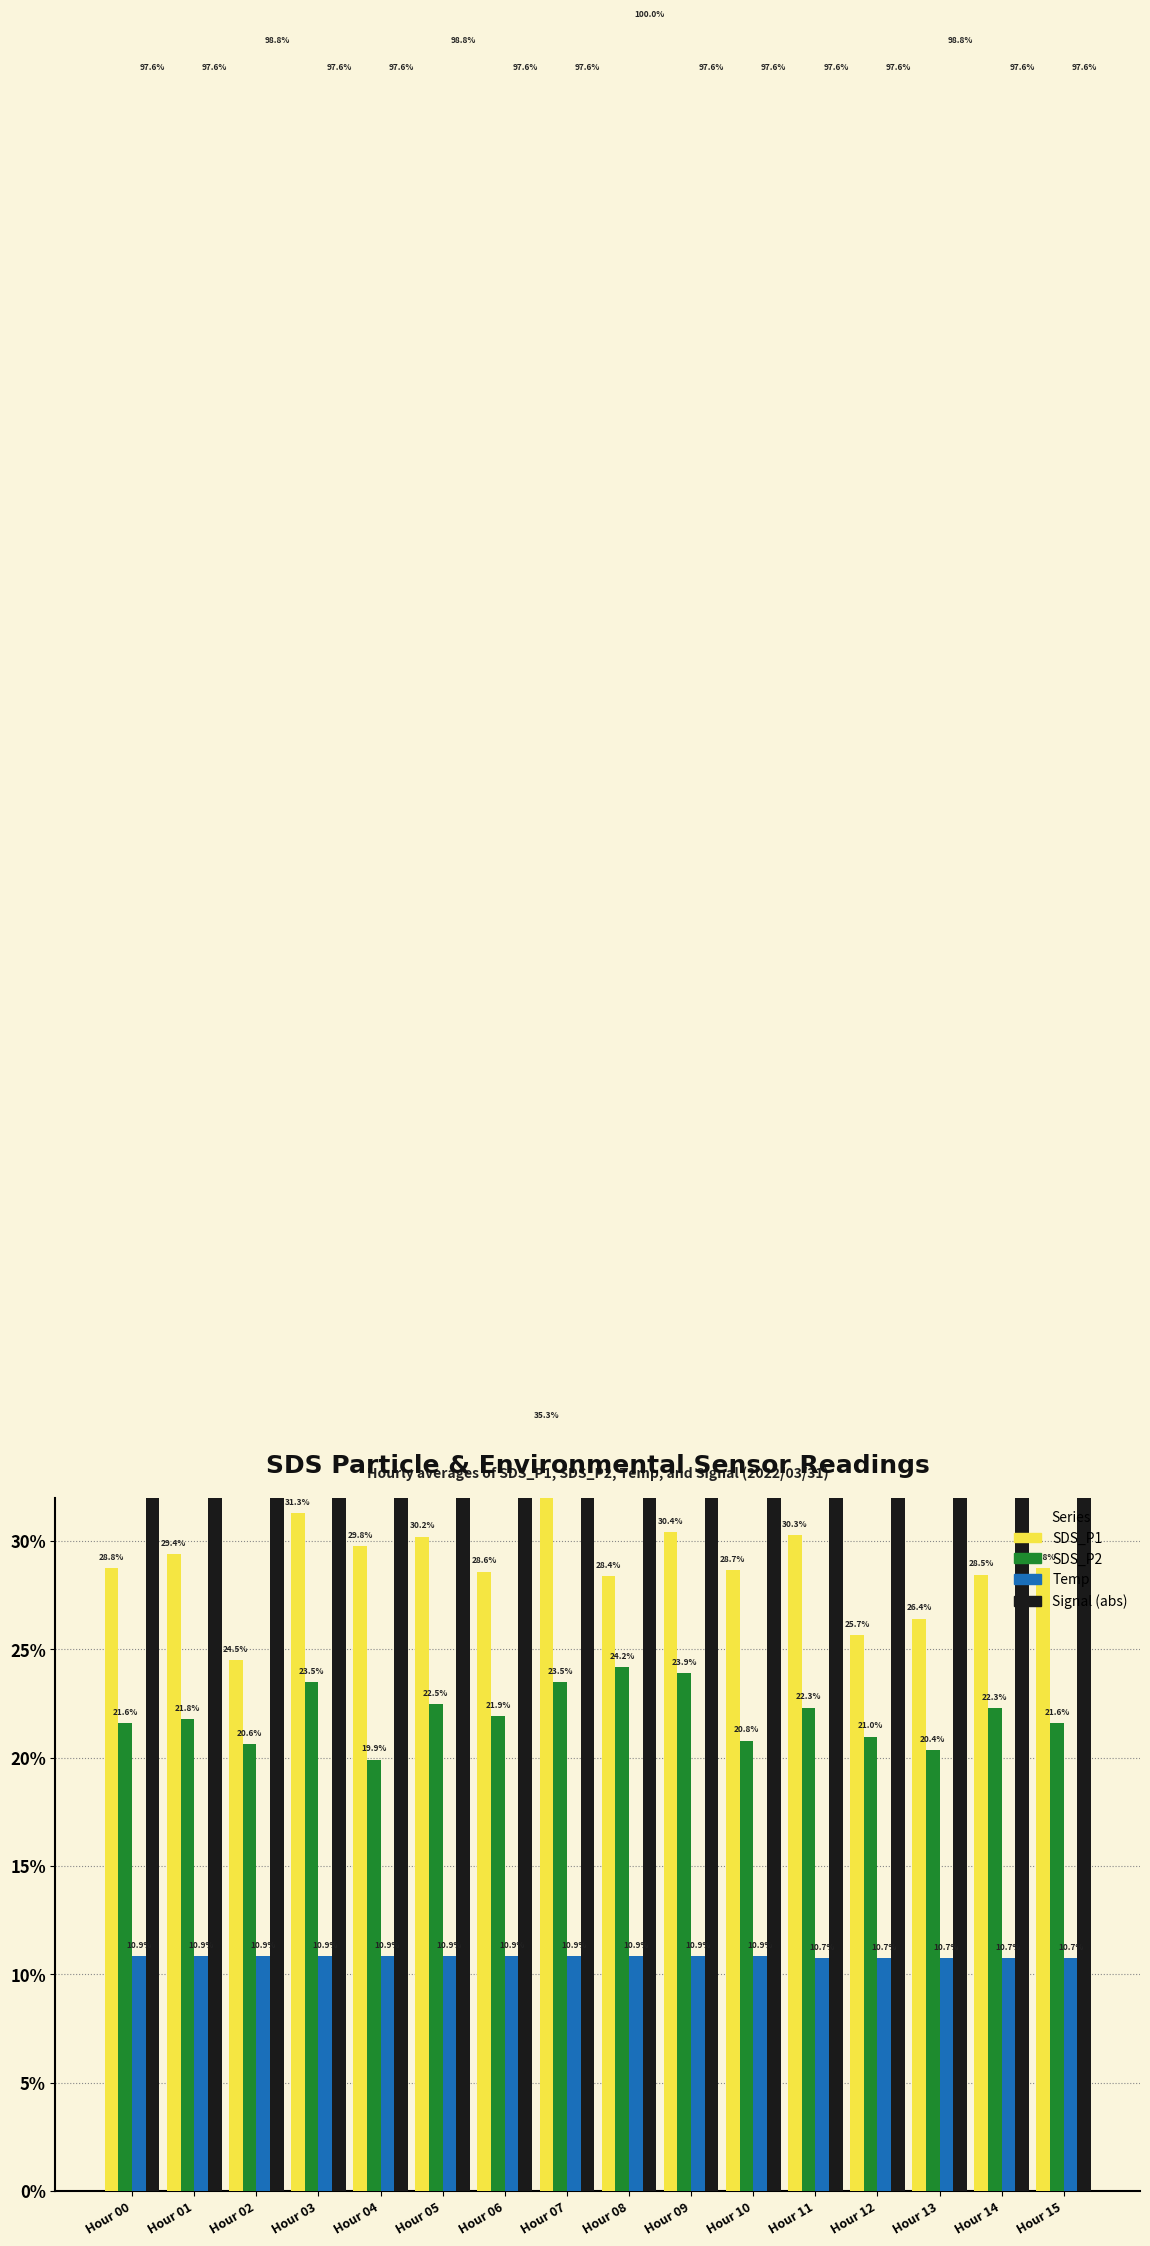

What is the sum of the Temp values at Hour 09 and Hour 02?

21.7